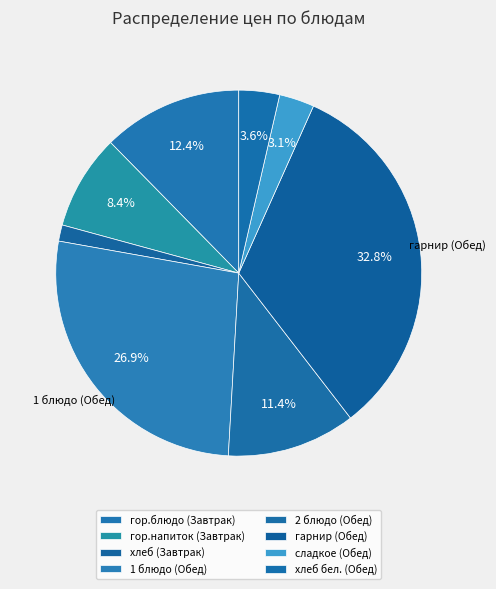

Does гор.блюдо (Завтрак) represent more than half of the total?

No